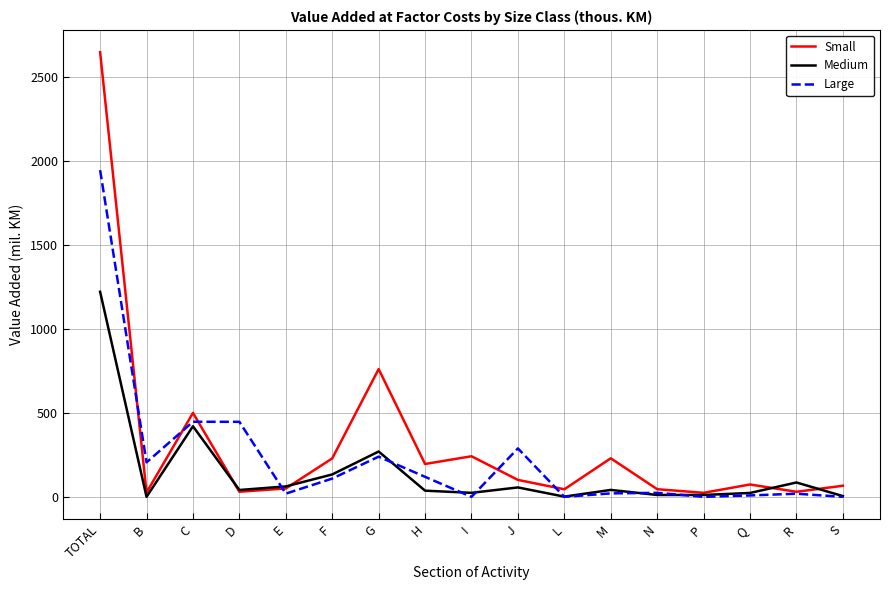

Is the value of Small at C greater than the value of Large at Q?

Yes